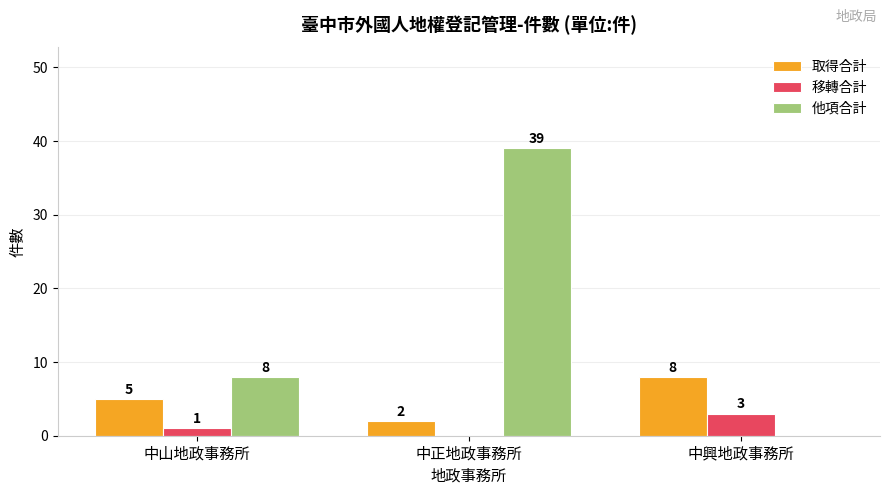

The 移轉合計 series shows 1 at 中山地政事務所. True or false?

True